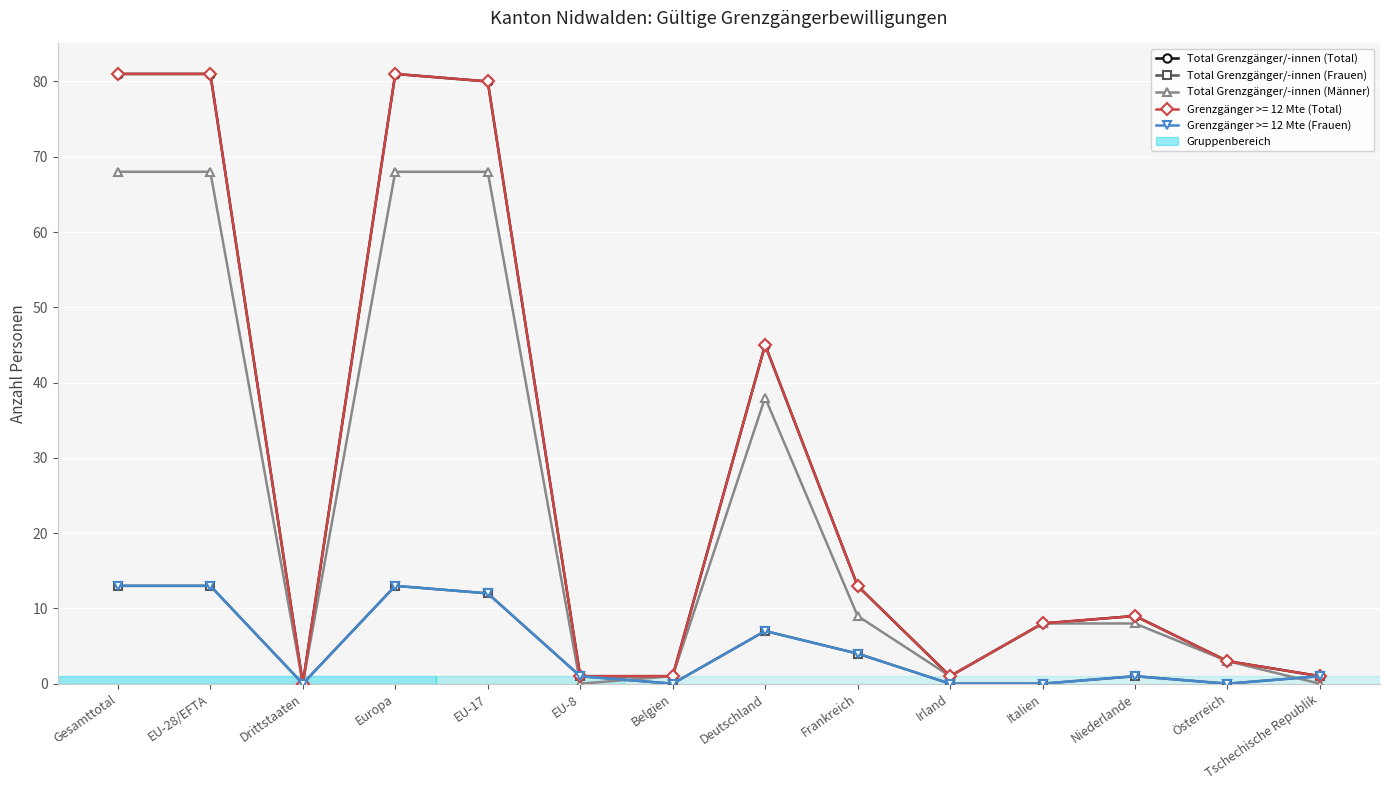

What is the difference between the second highest and minimum values in the Total Grenzgänger/-innen (Total) series?

81